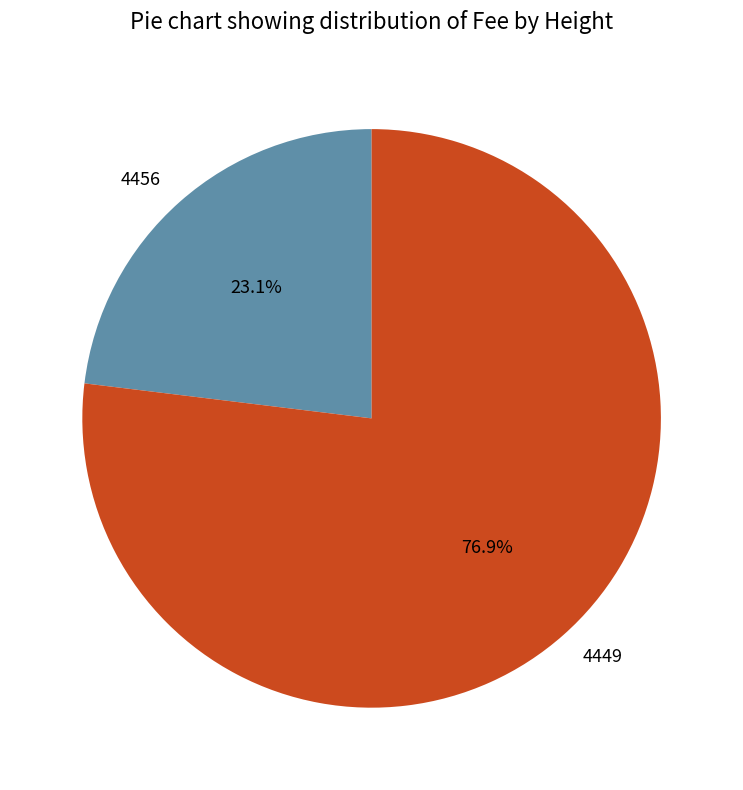

Is it true that 4456 is 35% of the pie?

False